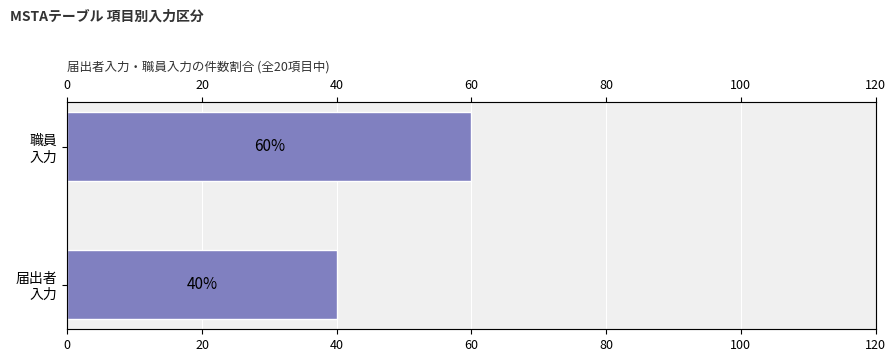

The value at 職員 入力 is 32. True or false?

False